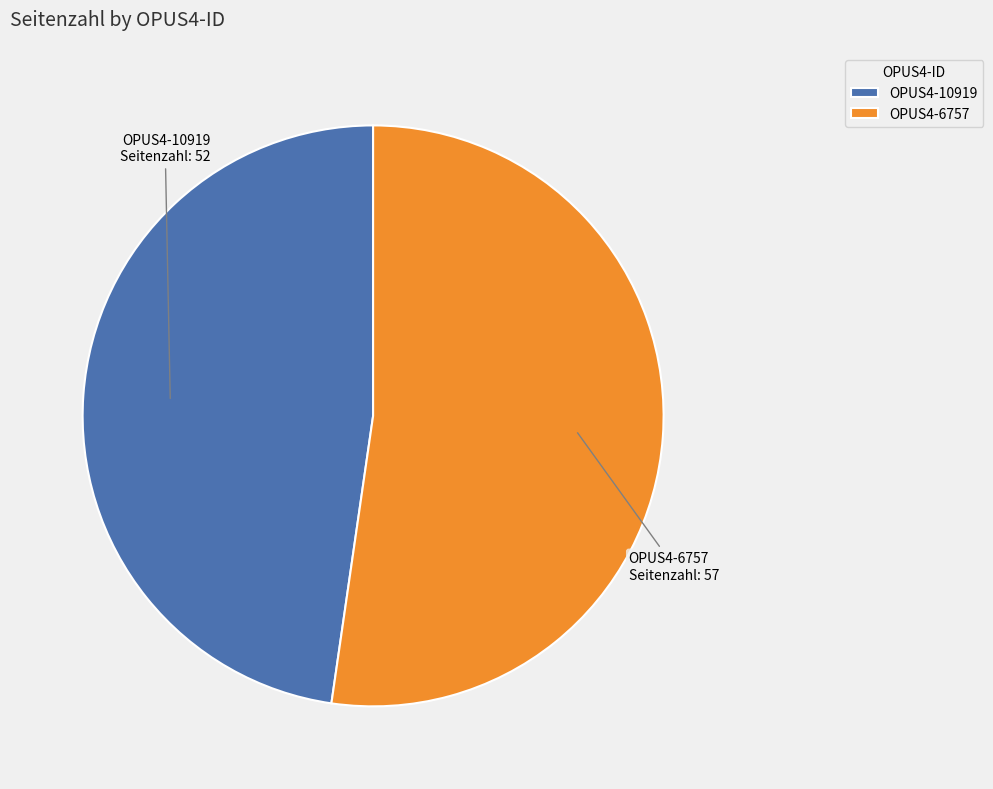

Which has a higher value, OPUS4-10919 or OPUS4-6757?

OPUS4-6757